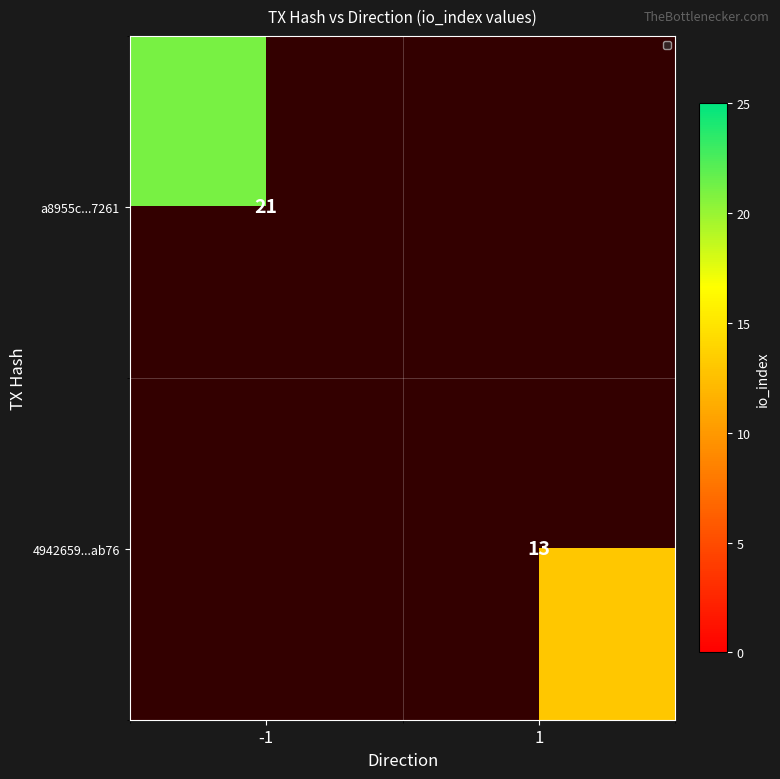

True or false: a8955c...7261 has a value of 21 at -1.

True